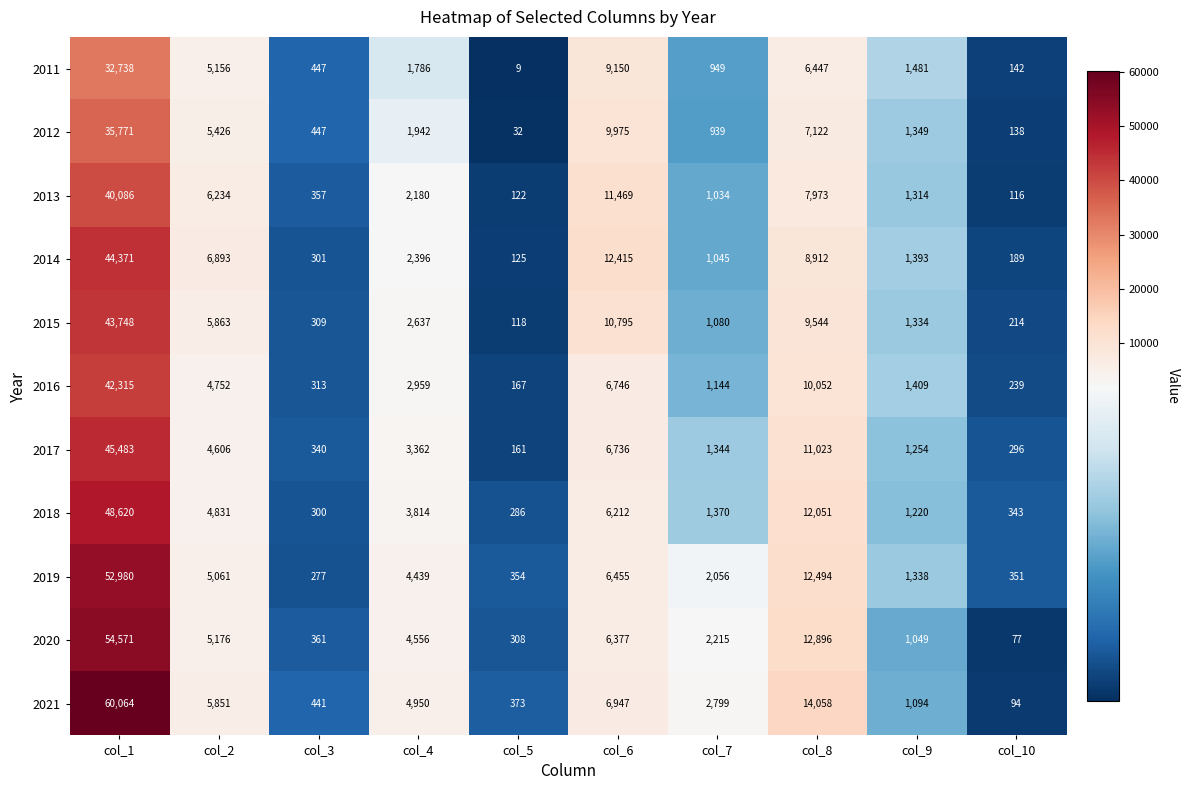

Which series has the largest range (max minus min)?

2021